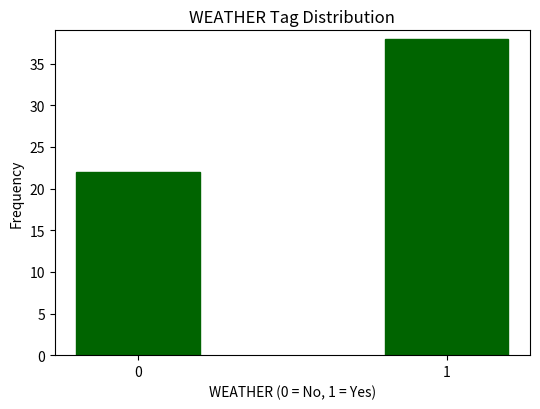

Reading right to left, list all the values displayed in this chart.

38	22